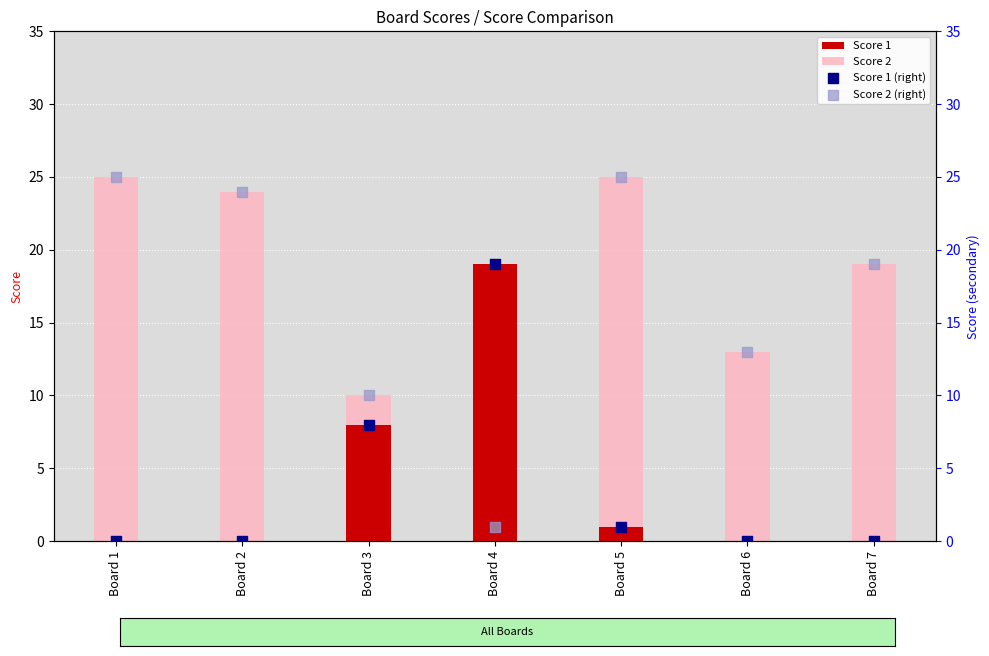

Which series has the largest Y range (max minus min)?

Score 2